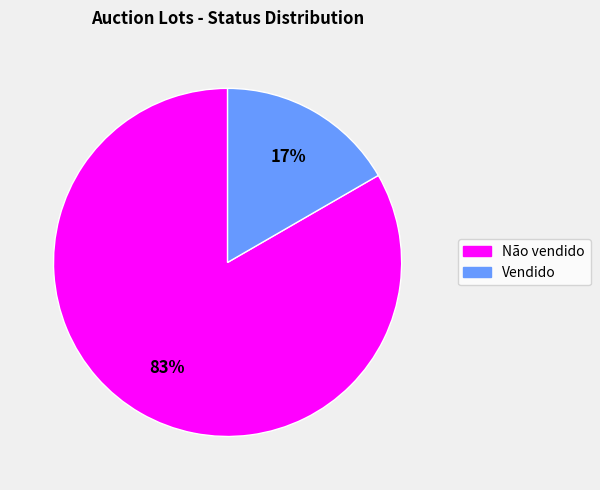

Rank the categories by value from highest to lowest.

Não vendido, Vendido